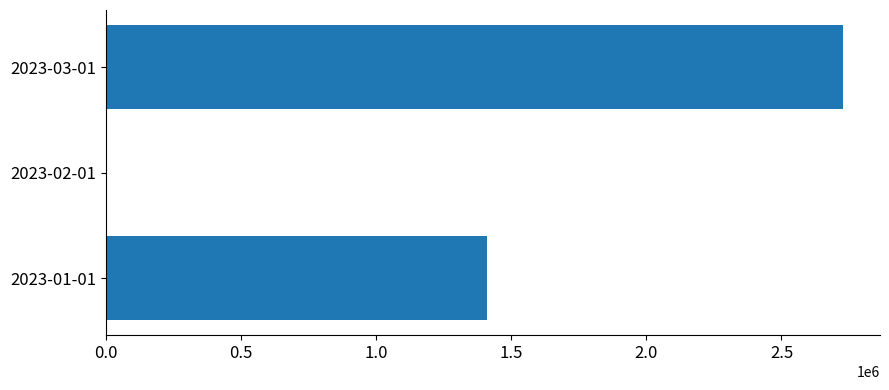

What is the maximum value shown in the chart?

2728074